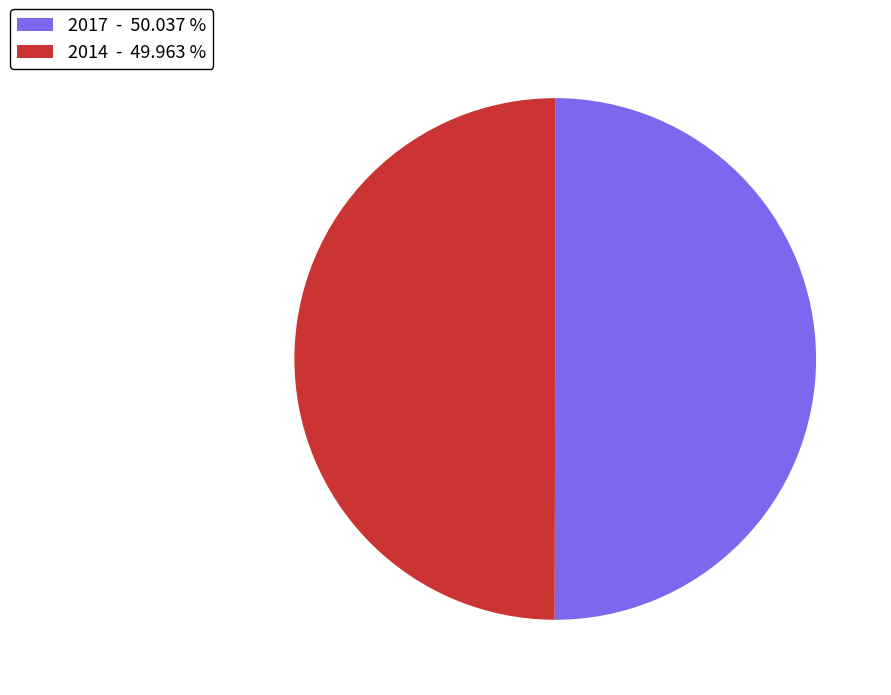

Approximately how many times larger is the value at 2014 - 49.963 % compared to 2017 - 50.037 %?

1.0